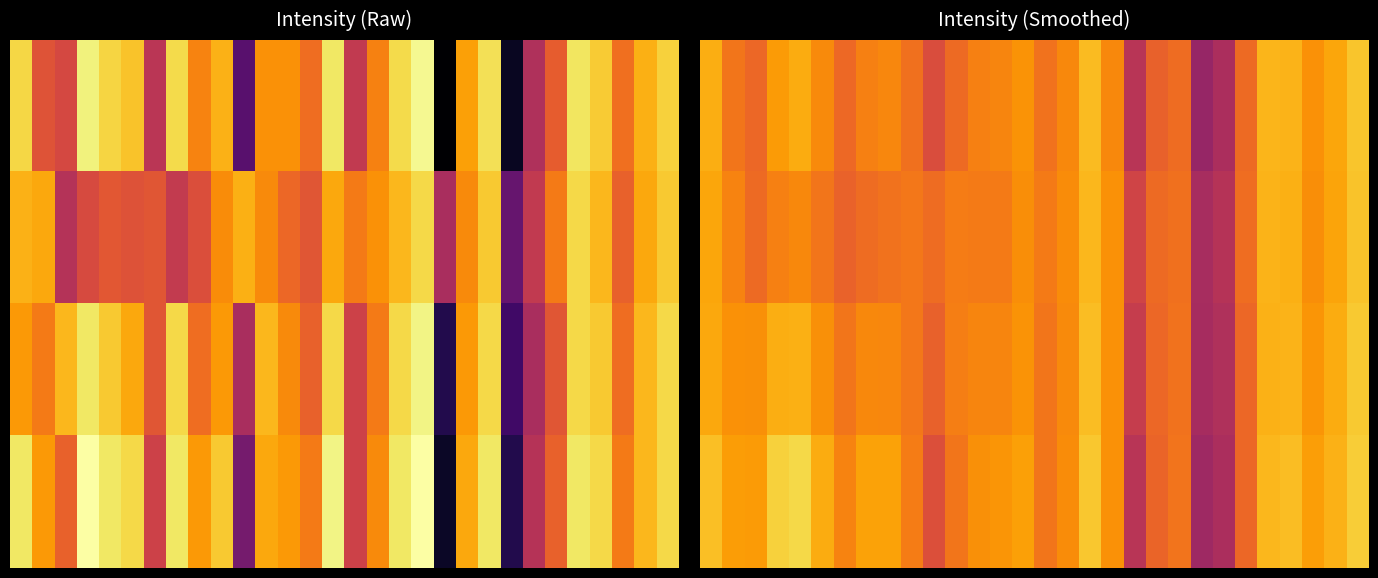

At which category does the chart reach its peak across all series?

4